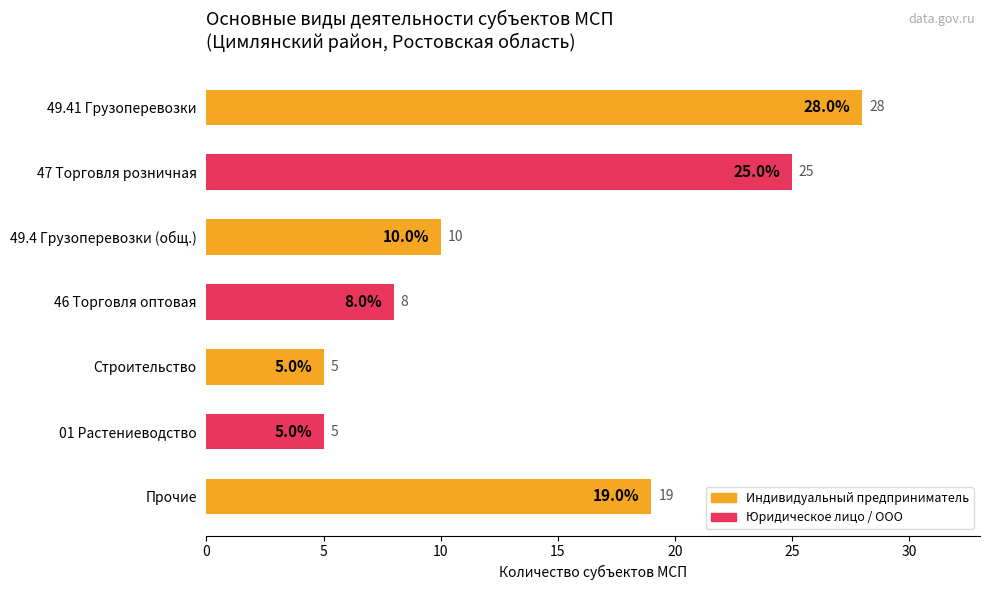

Which has a higher value, 46 Торговля оптовая or 49.41 Грузоперевозки?

49.41 Грузоперевозки